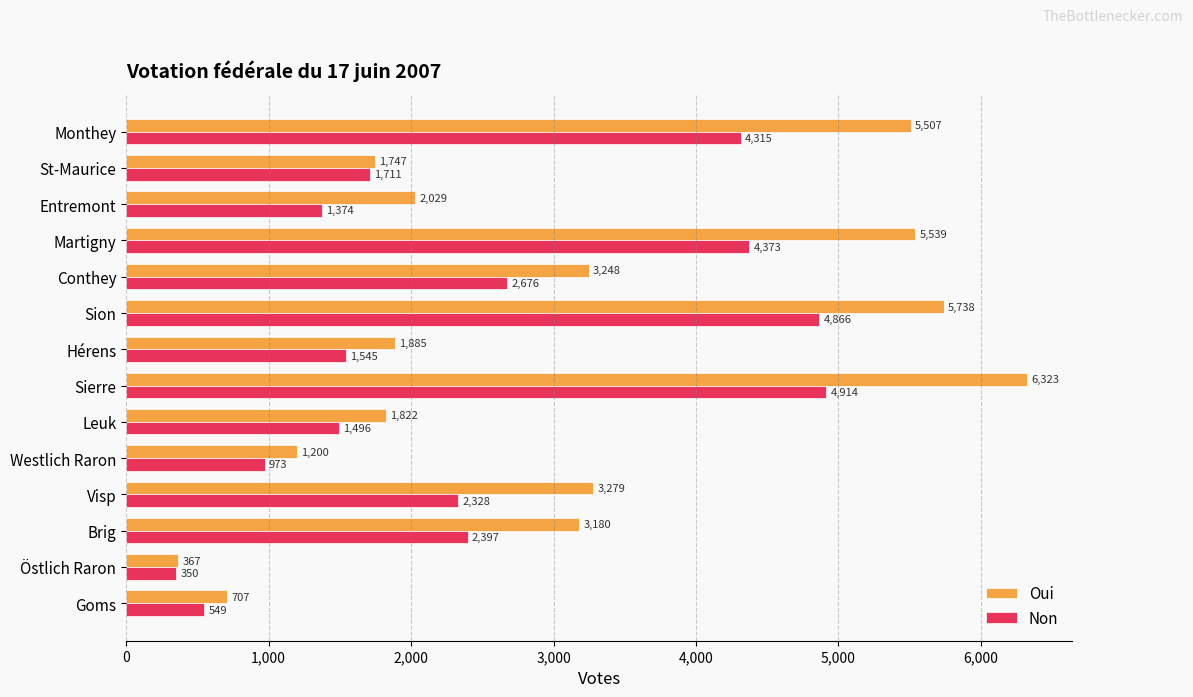

Where is Non nearest to the value 2632?

Conthey